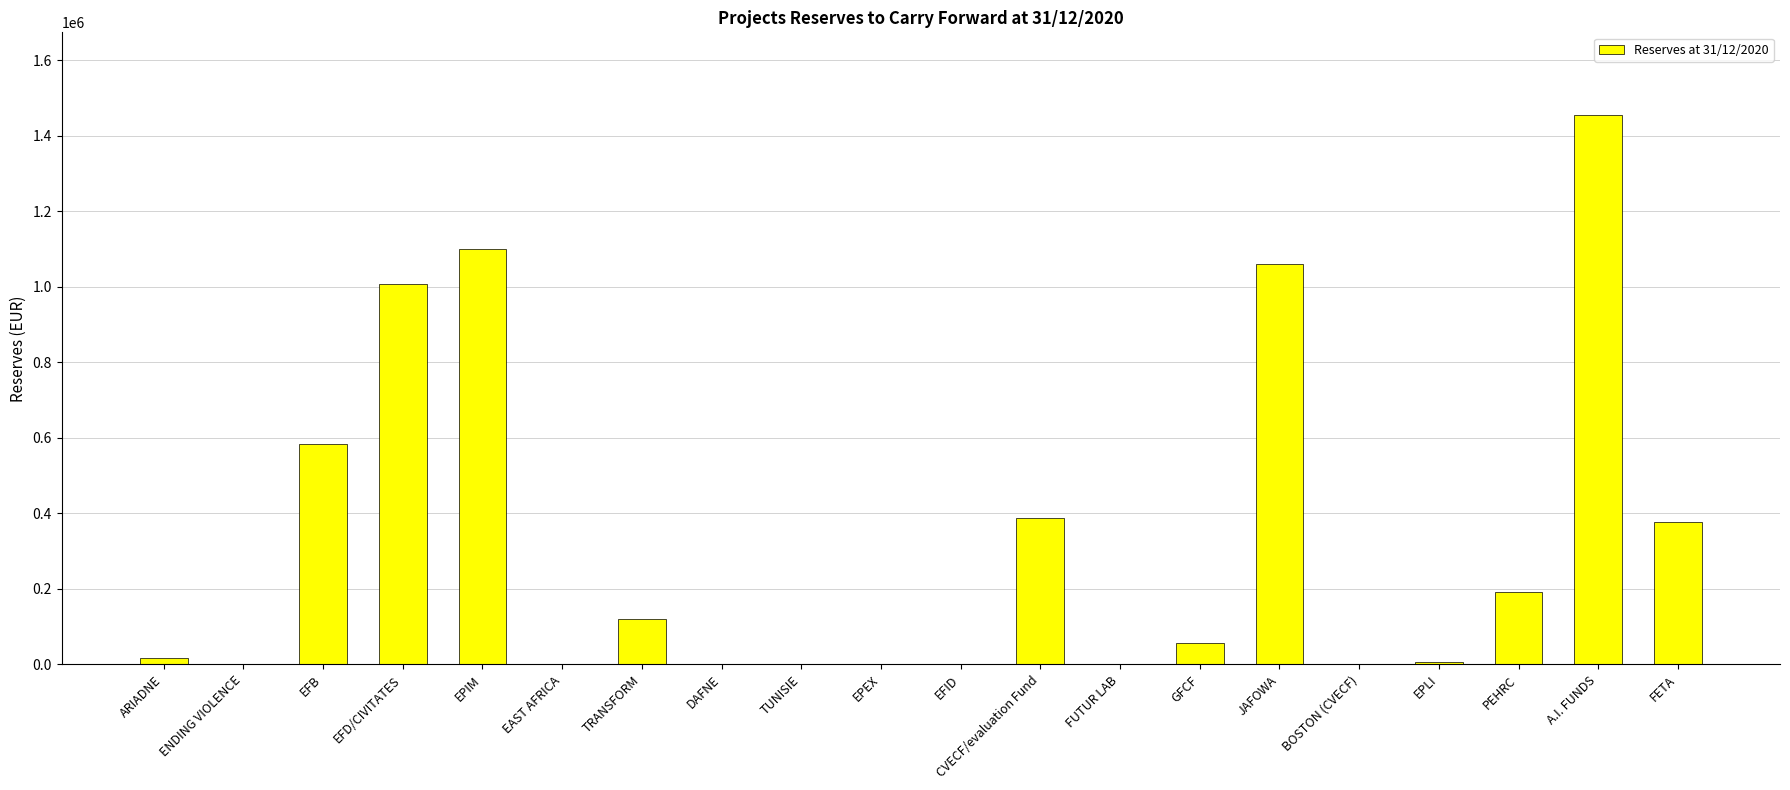

What value does the data have at ARIADNE?

16855.8